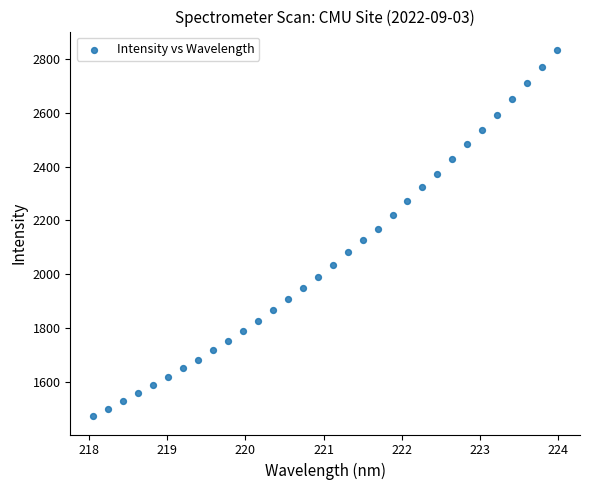

What is the range of Y values (max minus min)?

1360.7